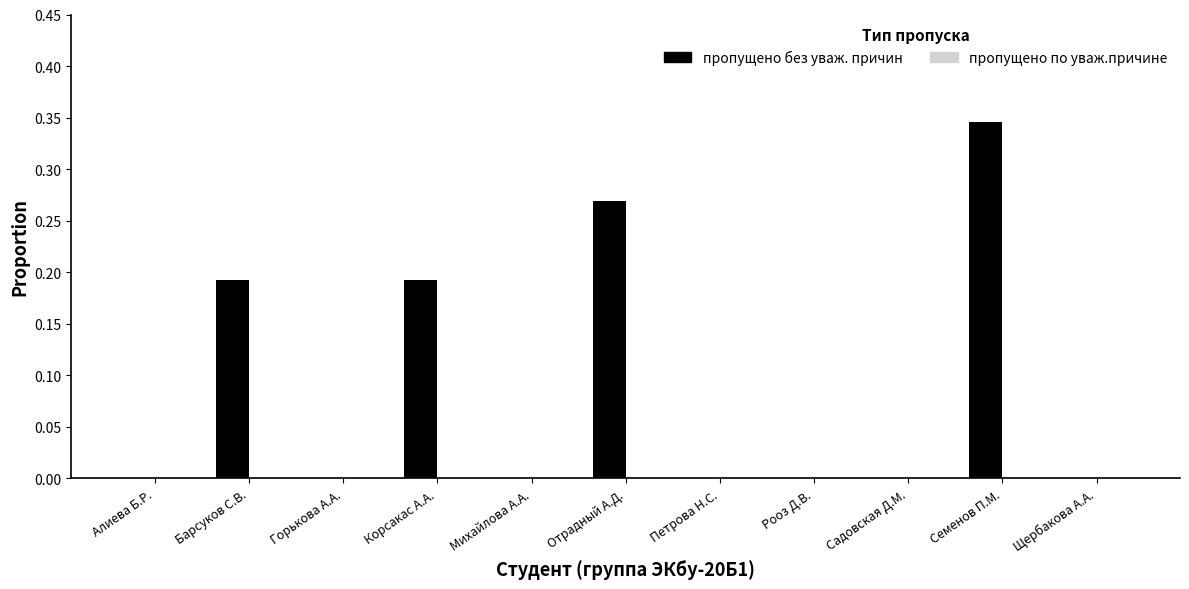

Which label corresponds to the largest value in the chart?

Семенов П.М.